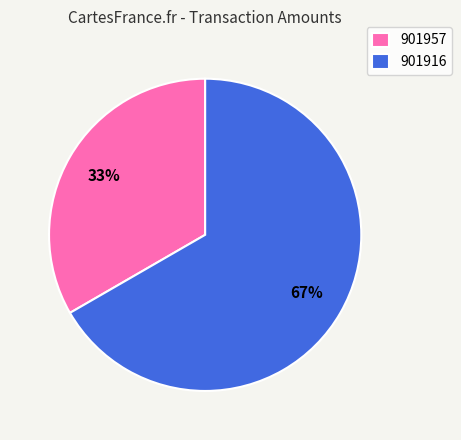

What is the largest slice in the pie chart?

901916